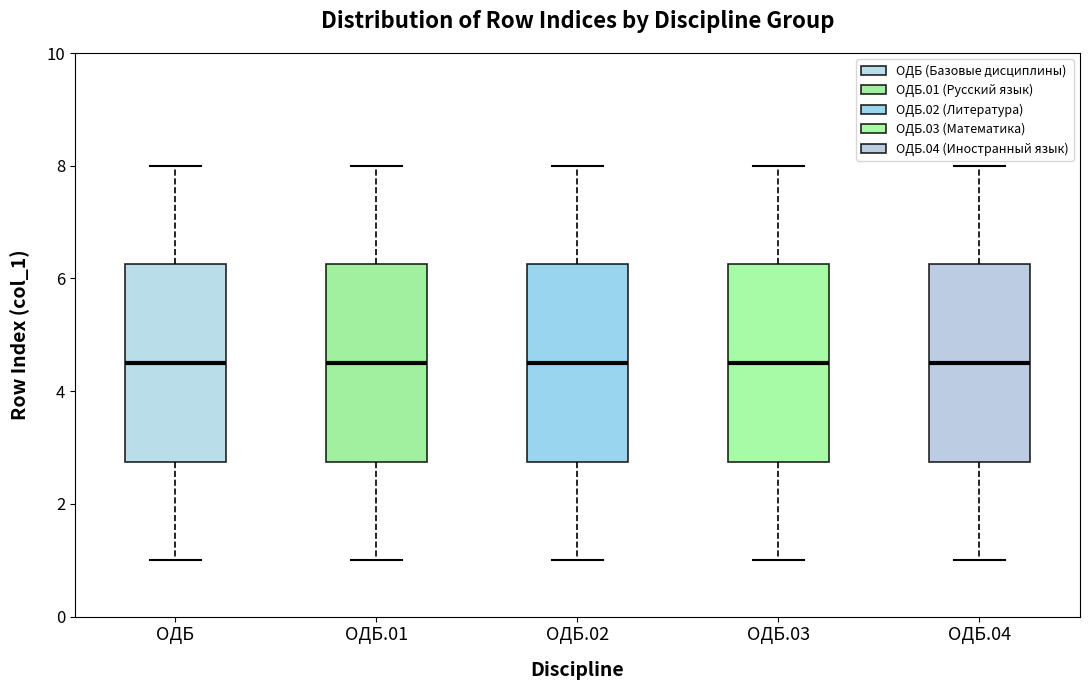

Reading left to right, read every box against the y-axis: the position of its median line, the range the box covers, and the ends of its whiskers. The values are not printed on the chart, so give them approximately, as read against the axis.

ОДБ: median 4.6, box 2.8 to 6.2, whiskers 1.0 to 8.0
ОДБ.01: median 4.6, box 2.8 to 6.2, whiskers 1.0 to 8.0
ОДБ.02: median 4.6, box 2.8 to 6.2, whiskers 1.0 to 8.0
ОДБ.03: median 4.6, box 2.8 to 6.2, whiskers 1.0 to 8.0
ОДБ.04: median 4.6, box 2.8 to 6.2, whiskers 1.0 to 8.0